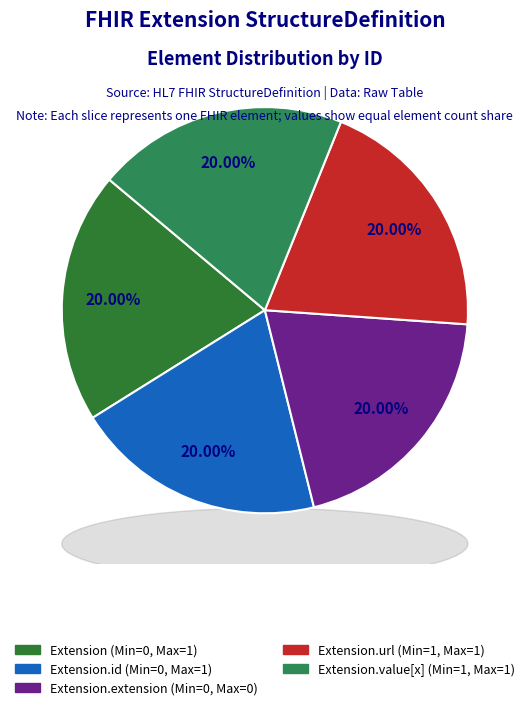

Which slice is the largest?

Extension.url